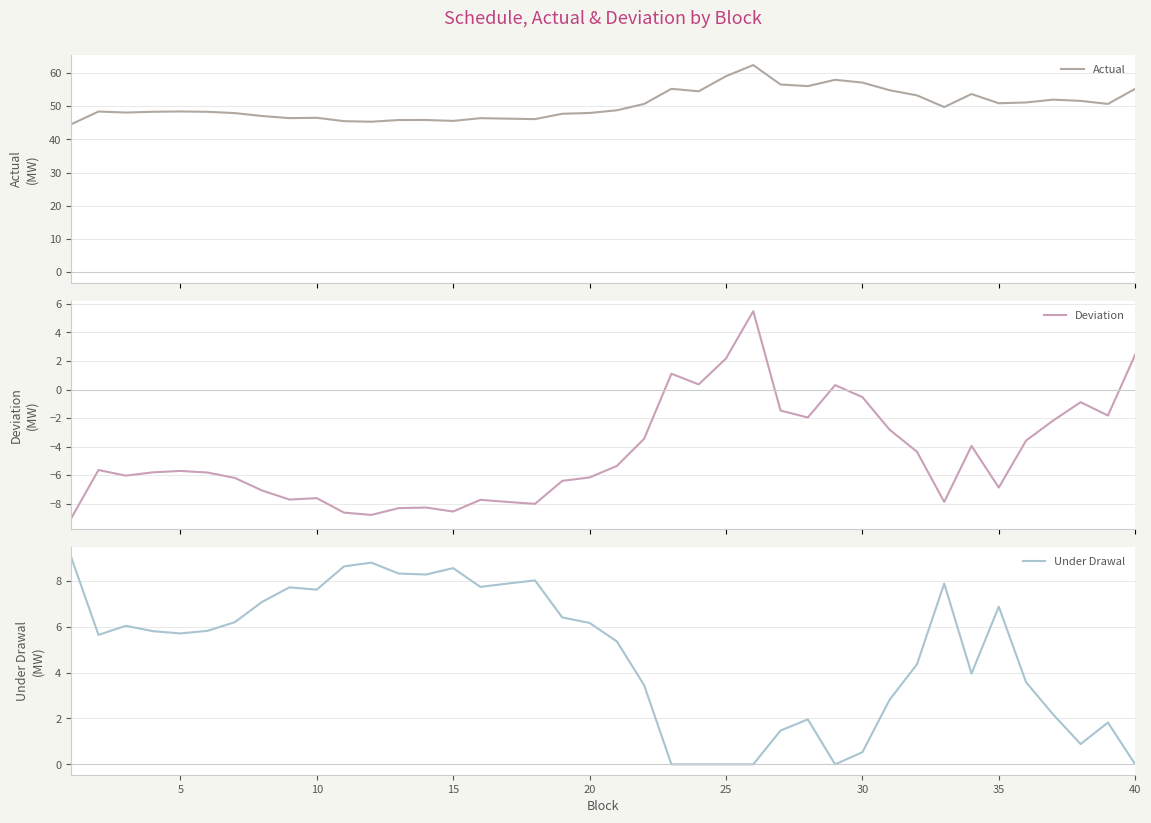

What is the maximum value for Actual?

62.4